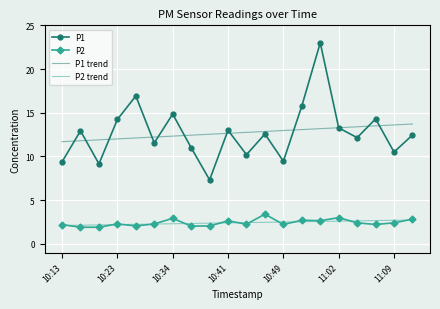

True or false: P1 trend and P1 intersect in this chart.

True